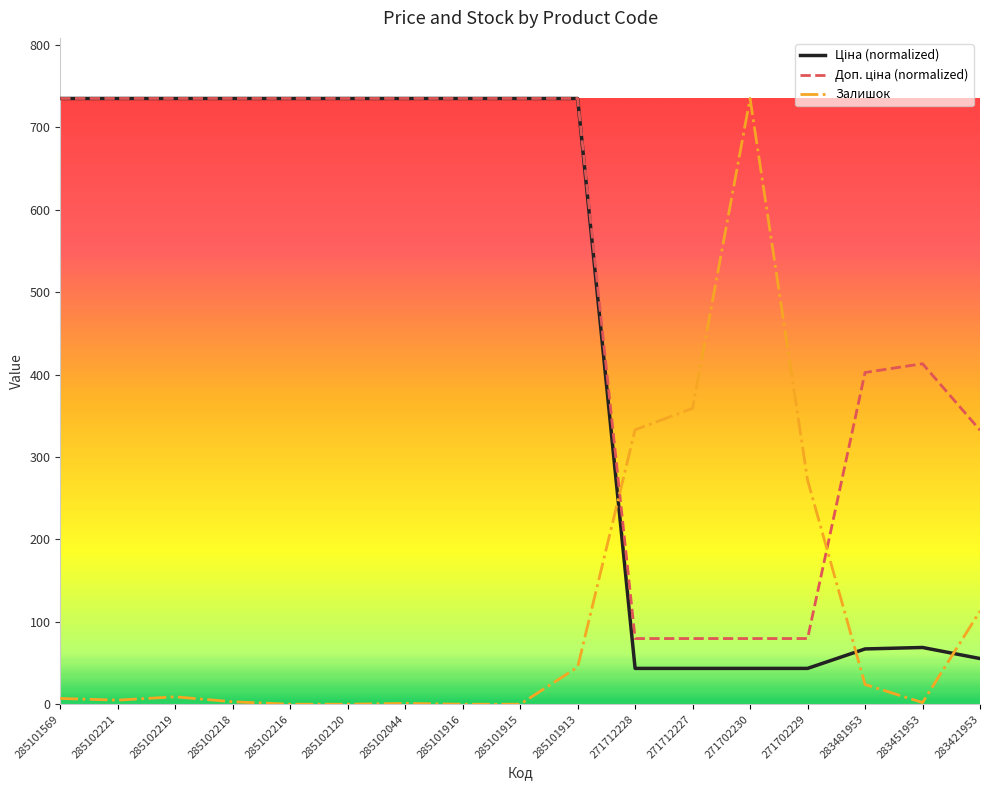

Which series has the widest spread of values?

Залишок